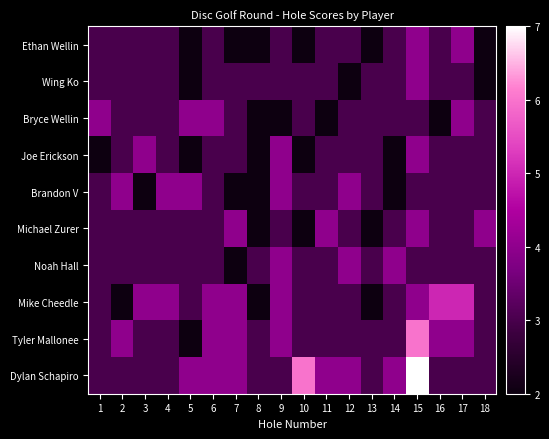

What is the spread (max minus min) of values at 2?

2